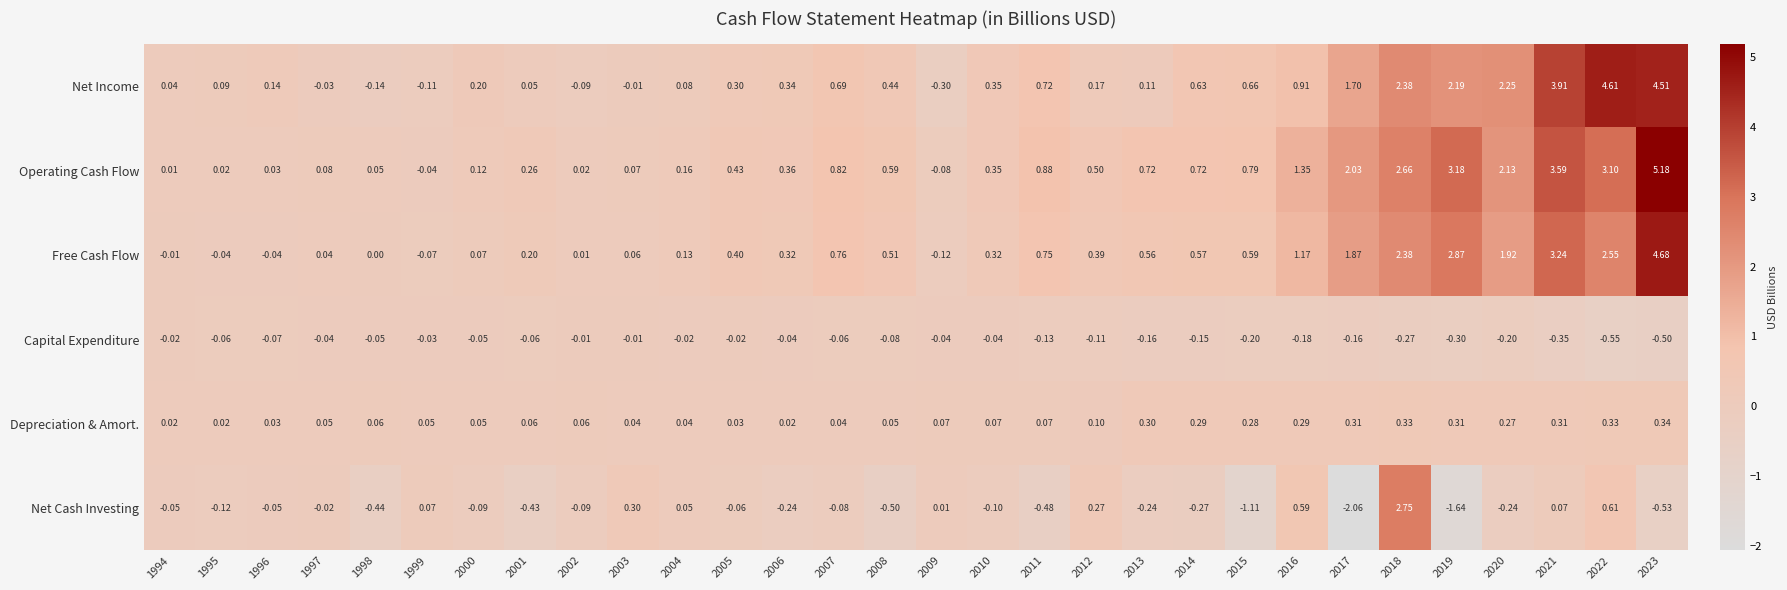

Which series has the largest total across all categories?

Operating Cash Flow